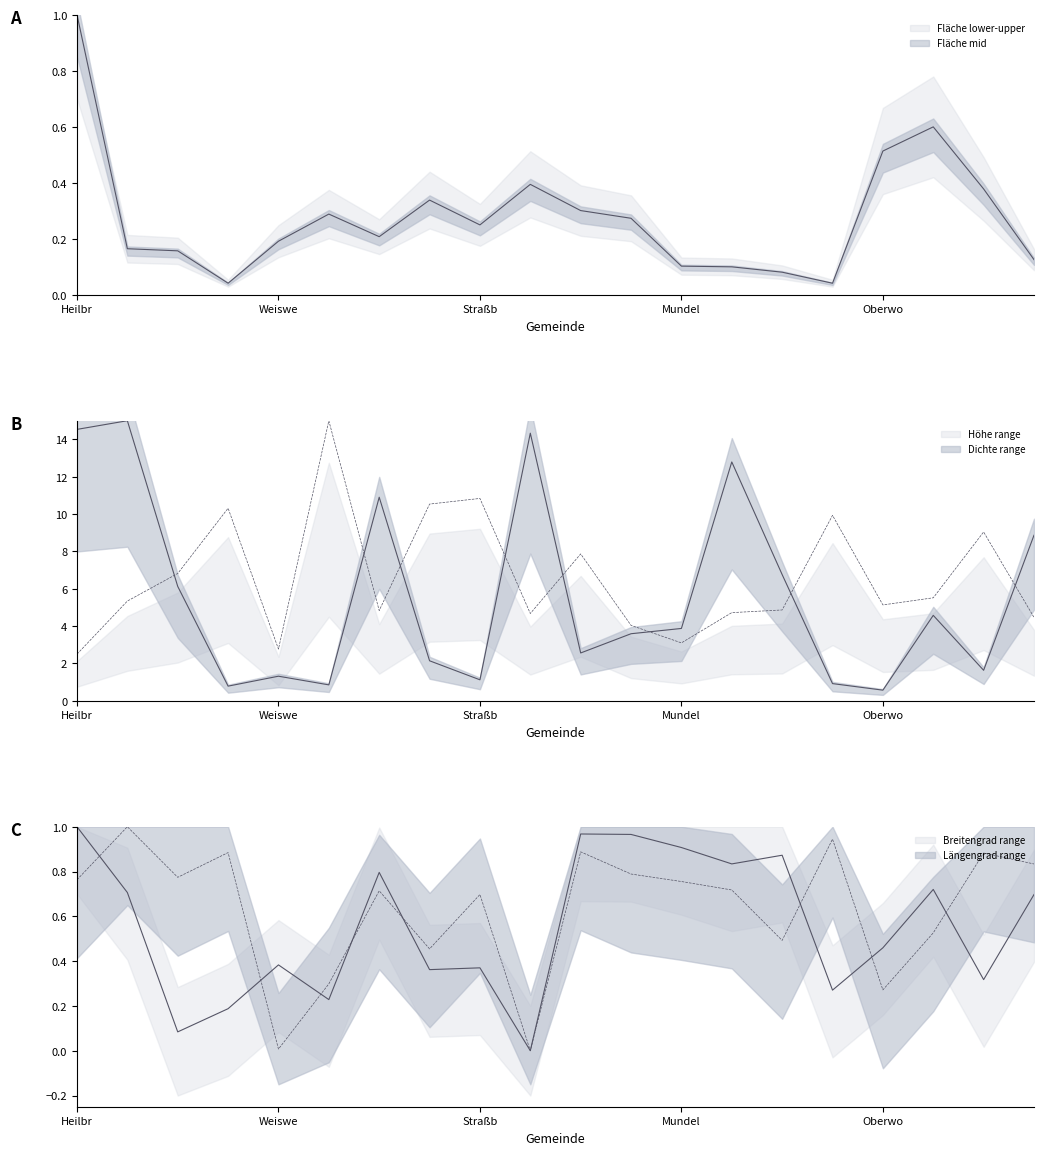

At how many categories does at least one series exceed 1?

20